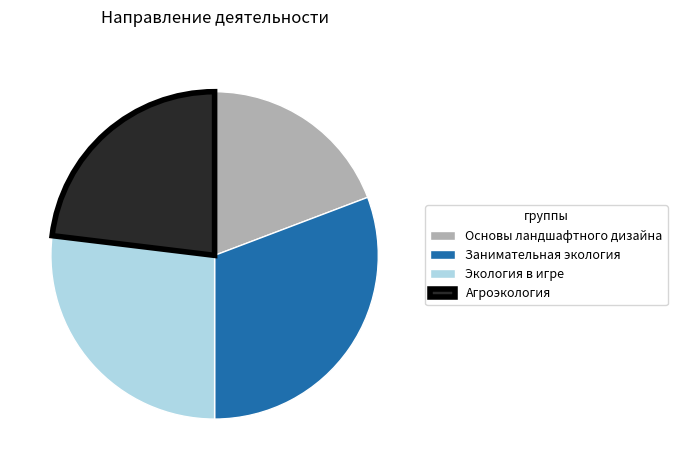

The Основы ландшафтного дизайна slice represents 19% of the pie. True or false?

True